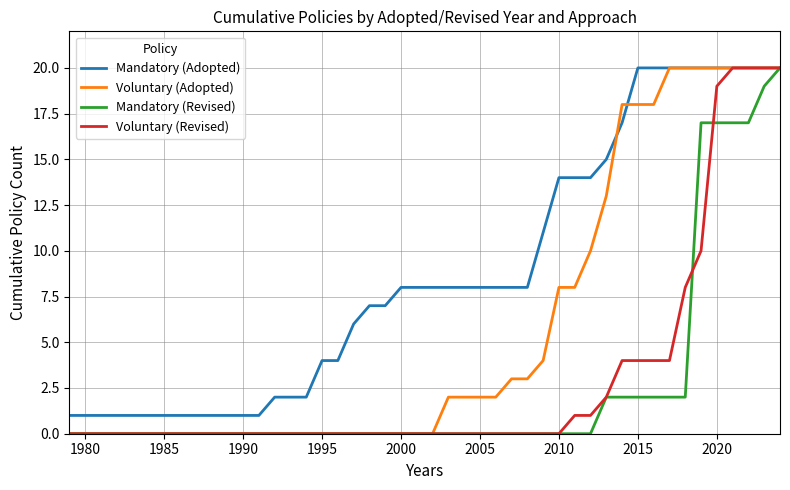

How many series are shown in this chart?

4